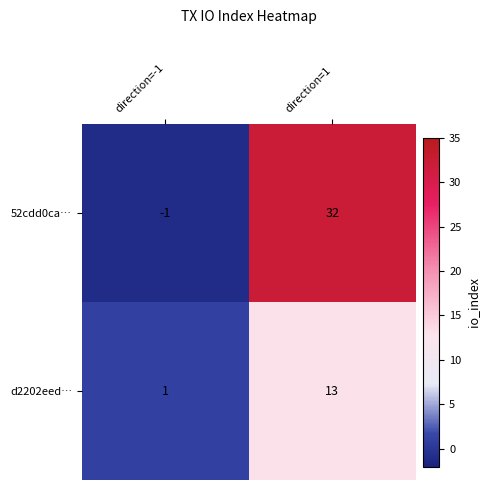

What value does the d2202eed… series have at direction=1?

13